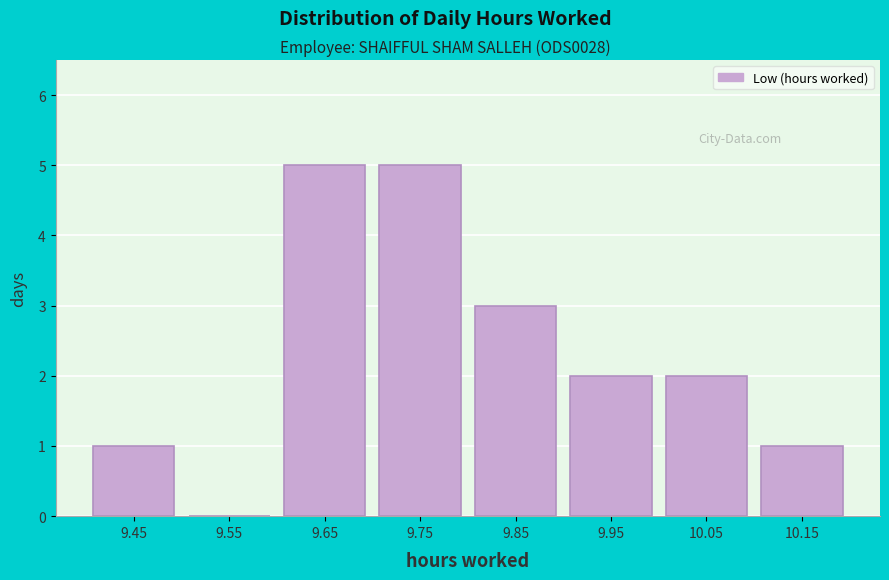

What is the height of the bar covering 10.0 to 10.1 on the x-axis? The values are not printed on the chart, so give them approximately, as read against the axis.

2